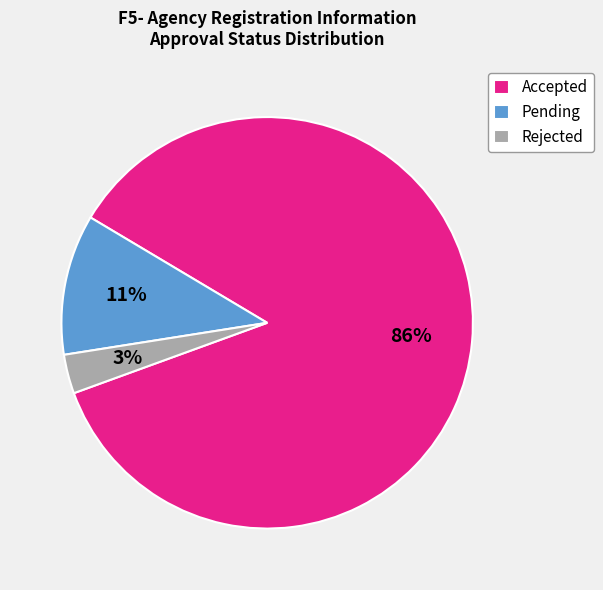

Which category has the biggest portion of the pie?

Accepted